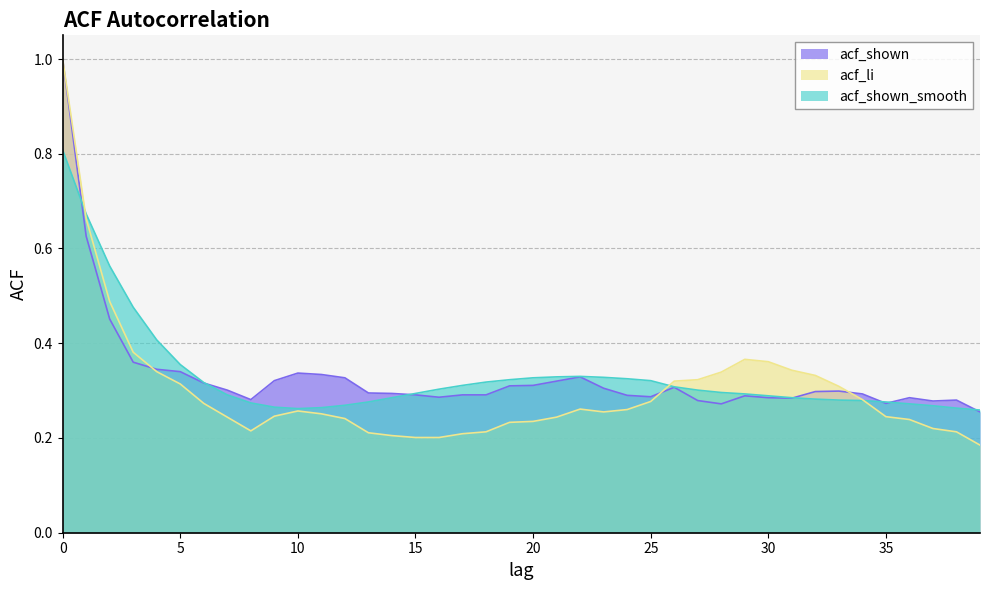

What is the value of the acf_shown point at the 40th from the left?

0.3